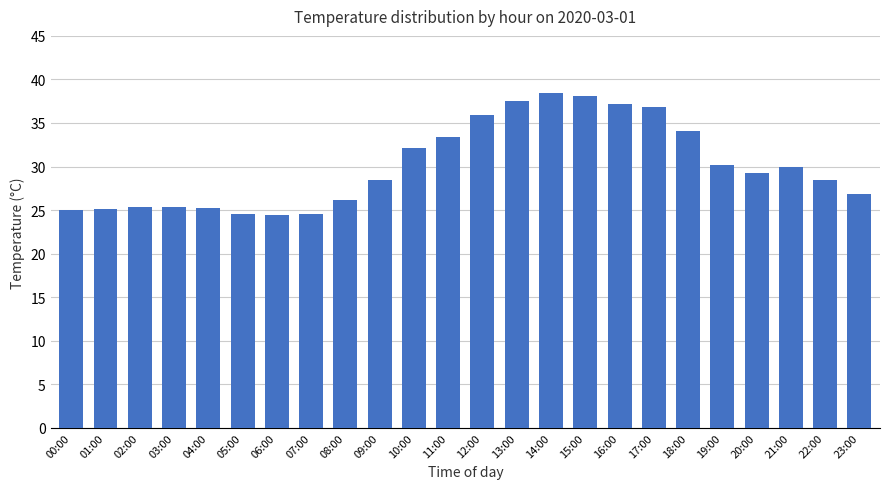

What is the change in value from 08:00 to 10:00?

+5.9